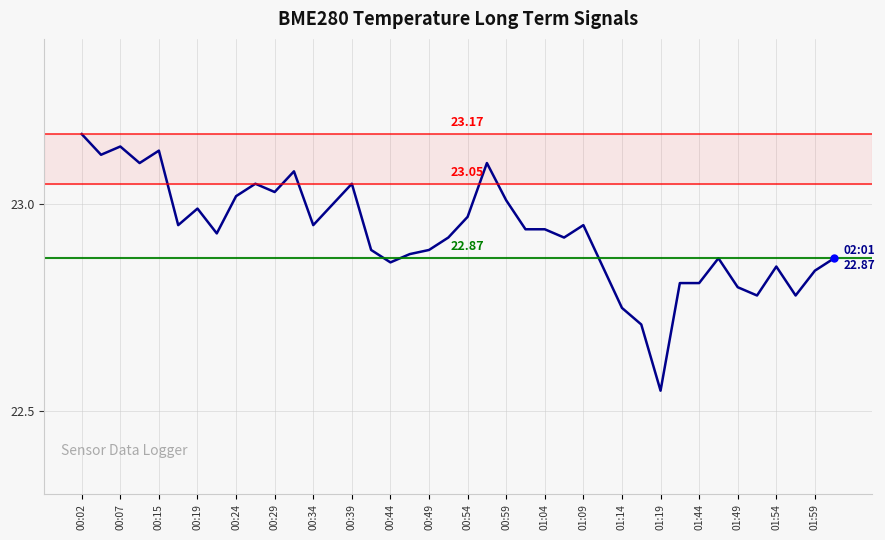

What is the difference between the maximum and minimum values?

0.6